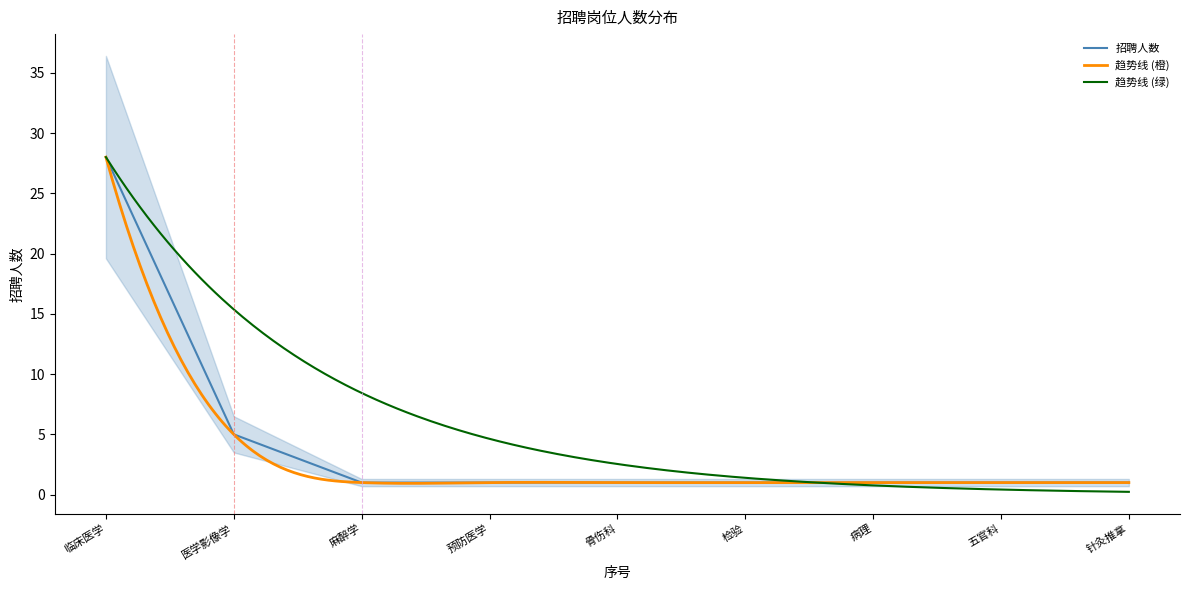

True or false: the data has more than 2 interior local peaks.

False